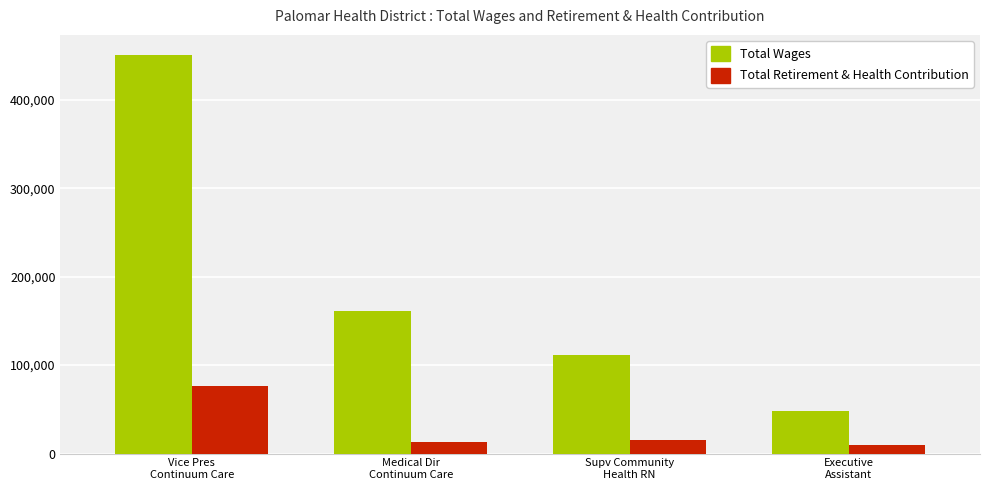

Reading right to left, list all the values displayed in this chart.

Total Wages: Executive
Assistant=48056	Supv Community
Health RN=110962	Medical Dir
Continuum Care=161262	Vice Pres
Continuum Care=450827
Total Retirement & Health Contribution: Executive
Assistant=9717	Supv Community
Health RN=15536	Medical Dir
Continuum Care=12988	Vice Pres
Continuum Care=76359